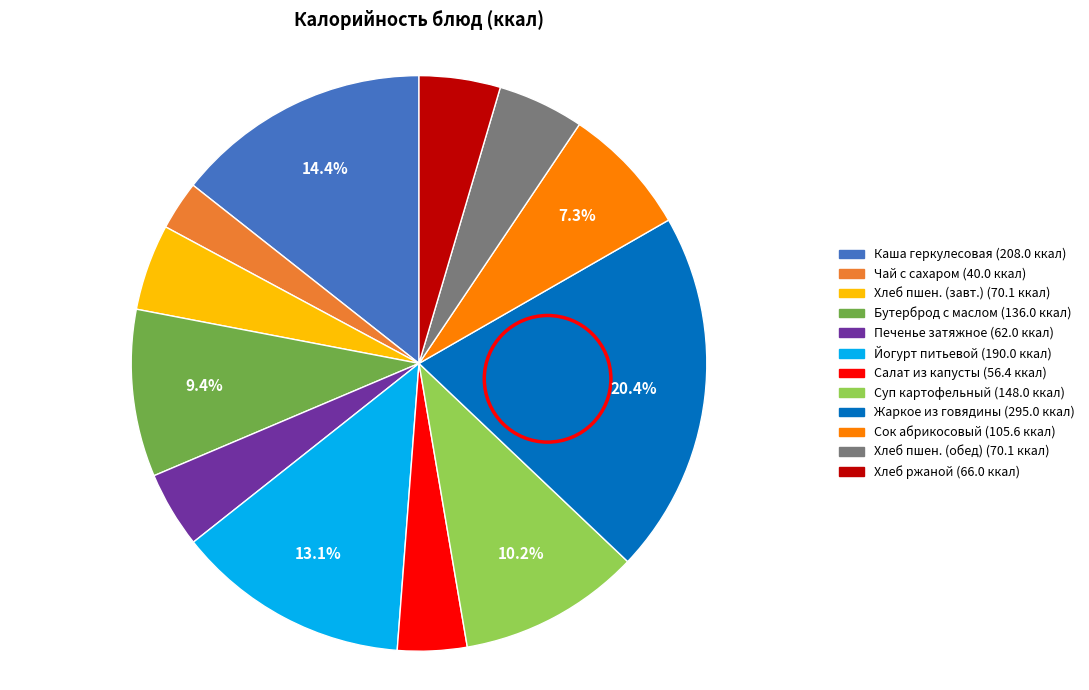

Is there a majority slice in this chart?

No